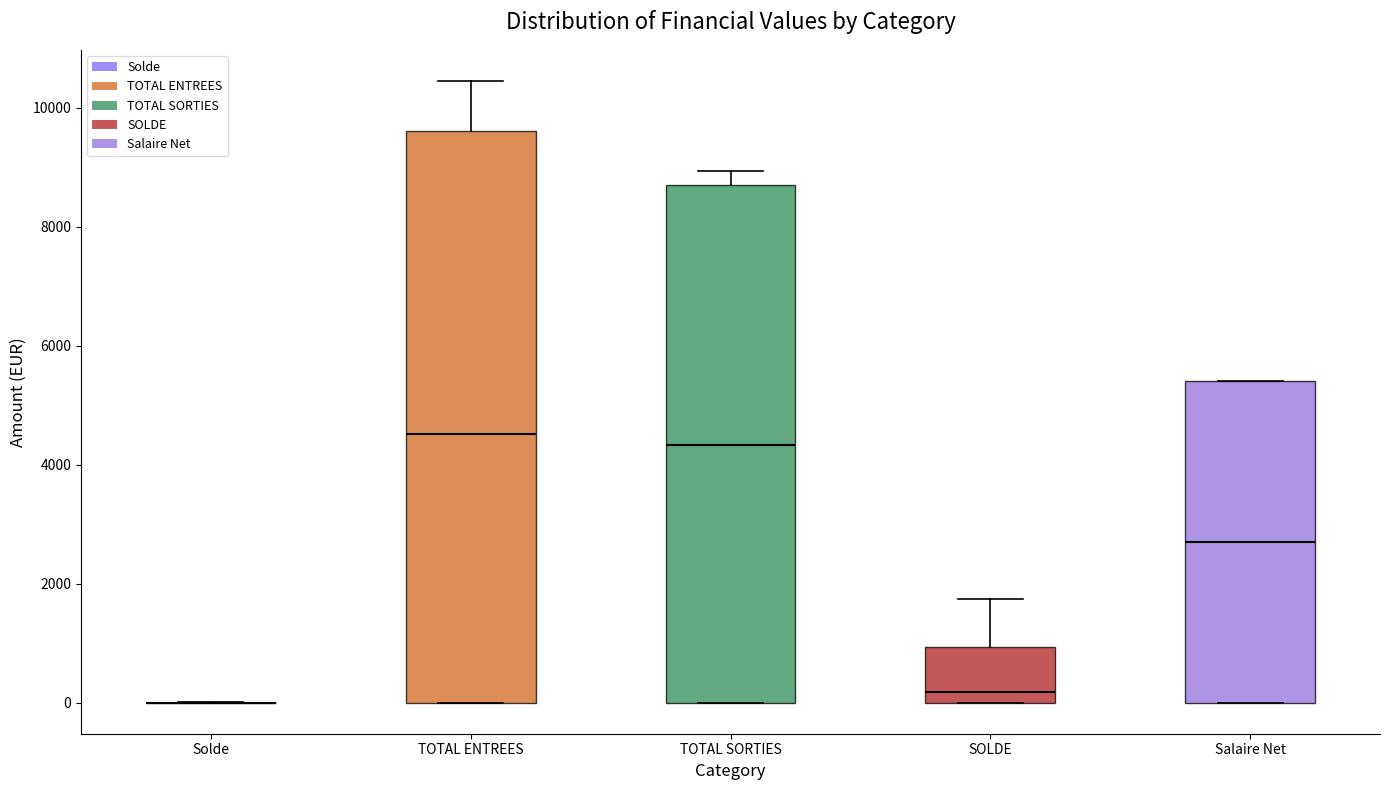

Comparing the boxes themselves (not the whiskers), which one is the tallest?

TOTAL ENTREES